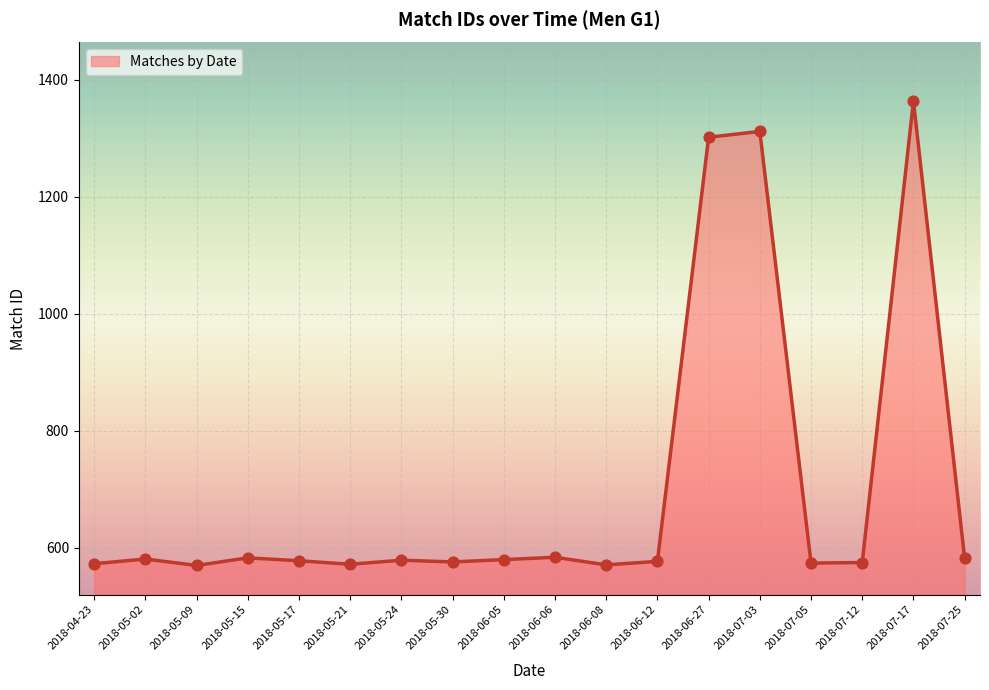

Approximately how many times larger is the value at 2018-04-23 compared to 2018-07-03?

0.4